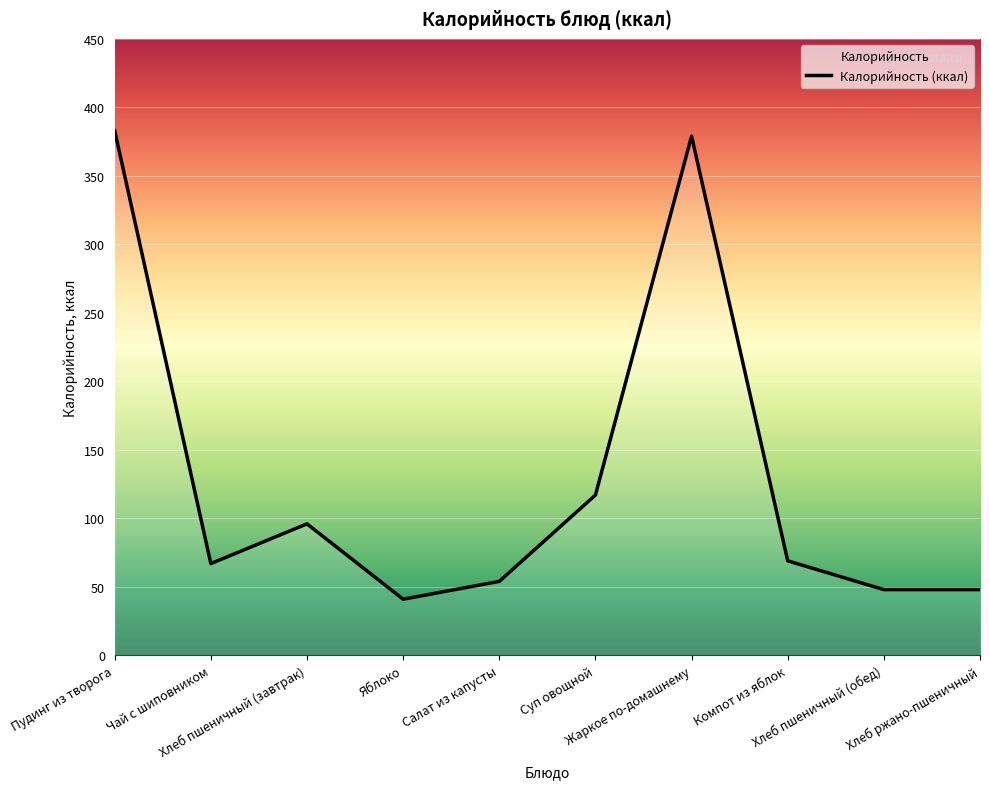

At which category does the data reach its first local peak?

Хлеб пшеничный (завтрак)